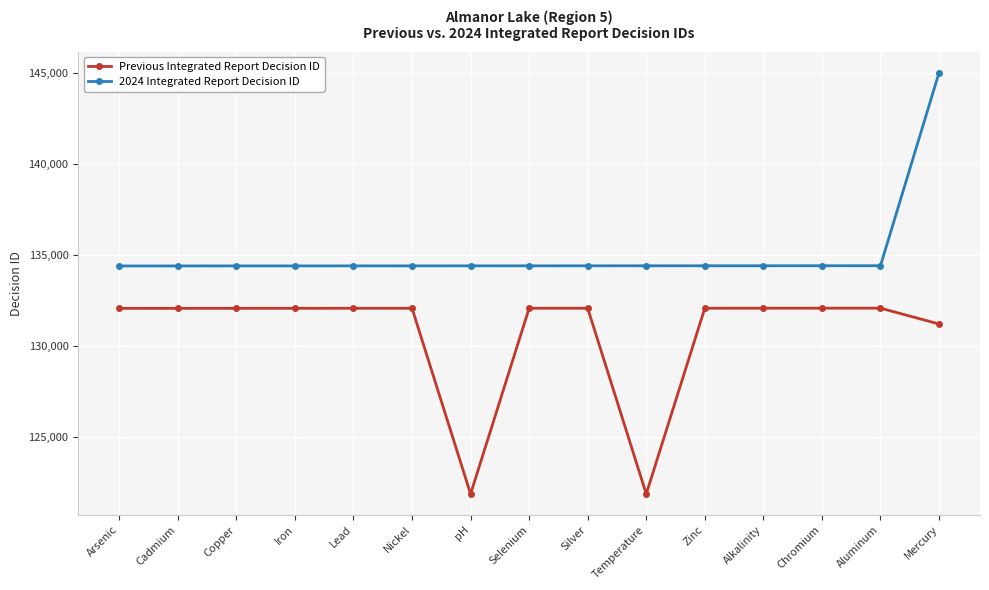

What position from the left is Cadmium?

2